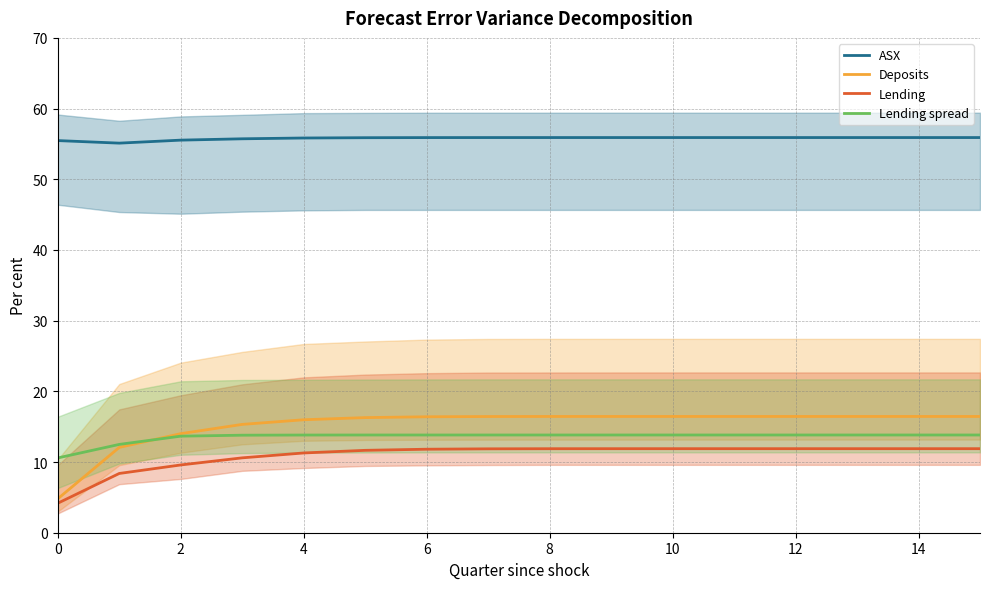

What is the highest value of the Lending spread series?

13.8